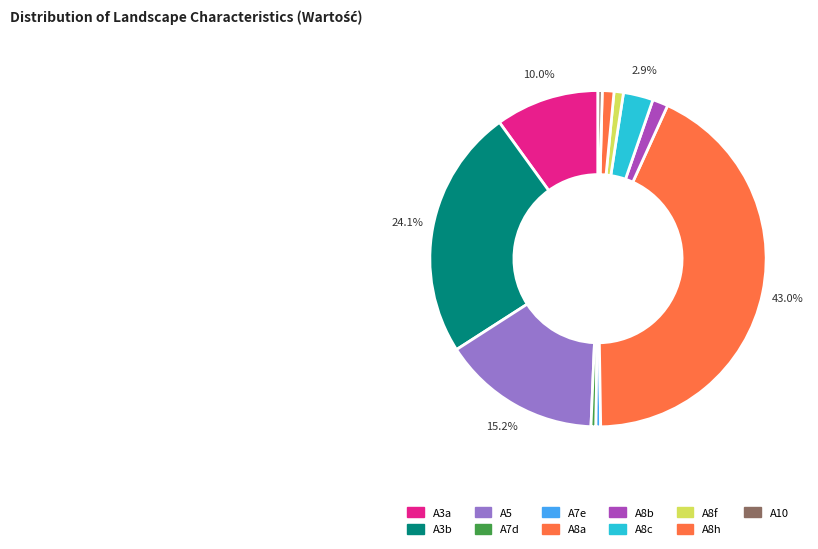

Count the number of slices in the pie.

11